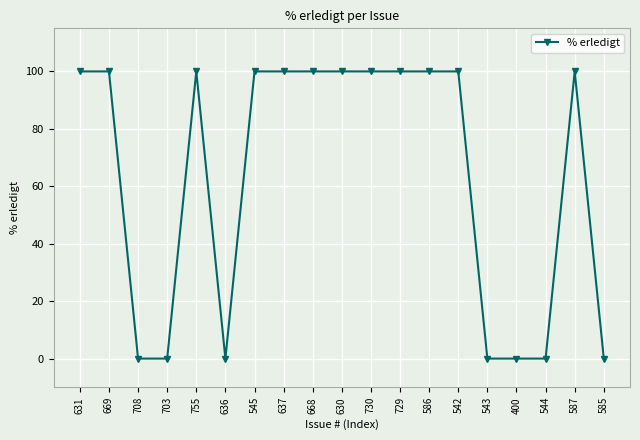

What is the approximate value at 755?

100